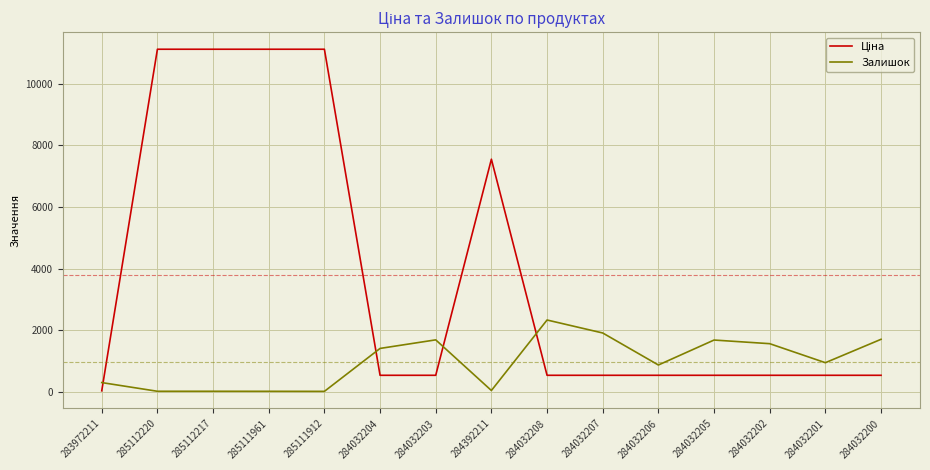

How many lines are shown in the chart?

2